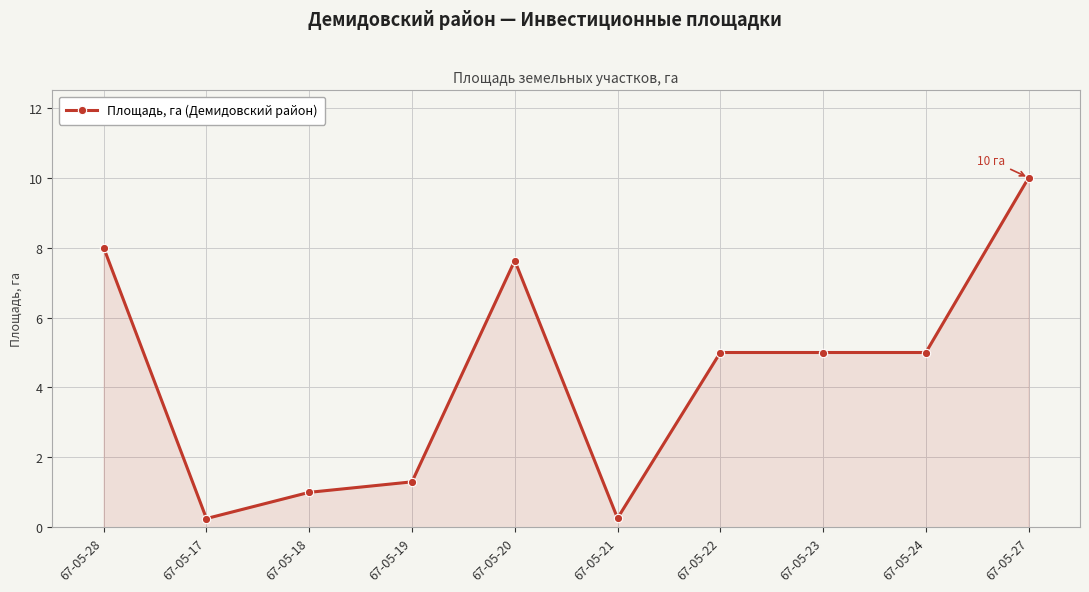

Does the chart have visible grid lines?

Yes